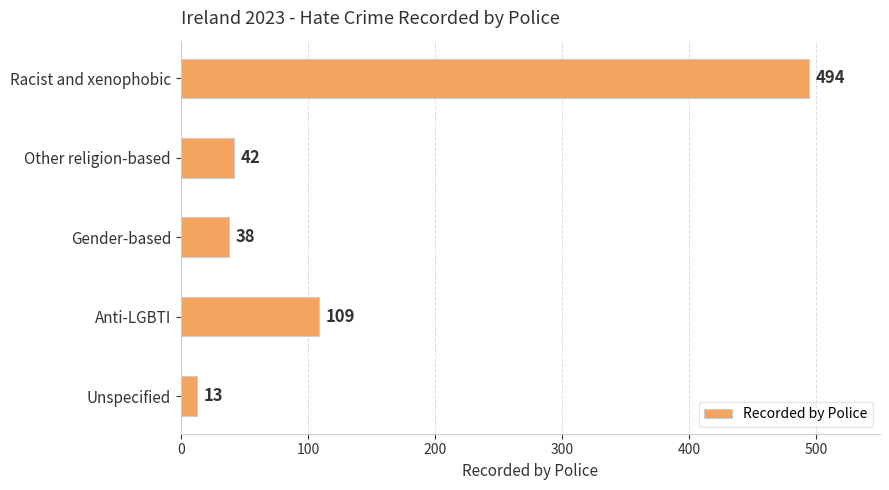

How many bars are there in total?

5